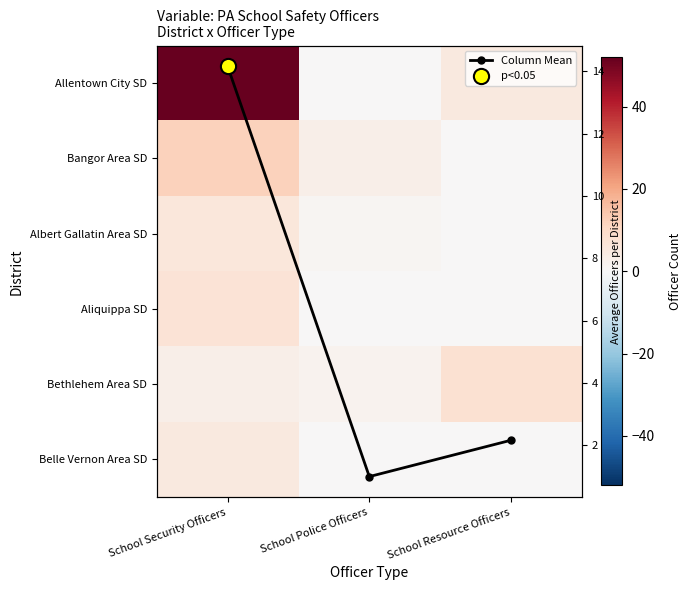

What is the approximate value of Column Mean at School Security Officers?

14.2